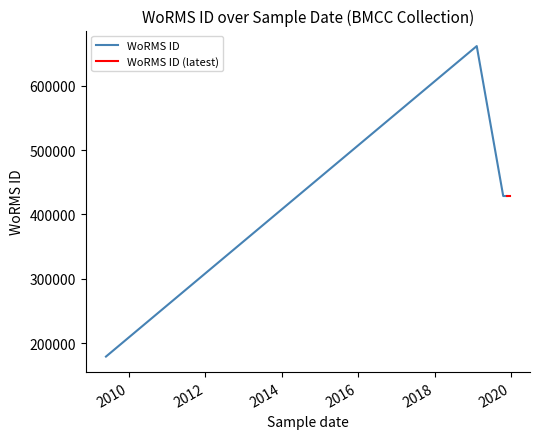

Which label corresponds to the largest value in the chart?

06-02-2019